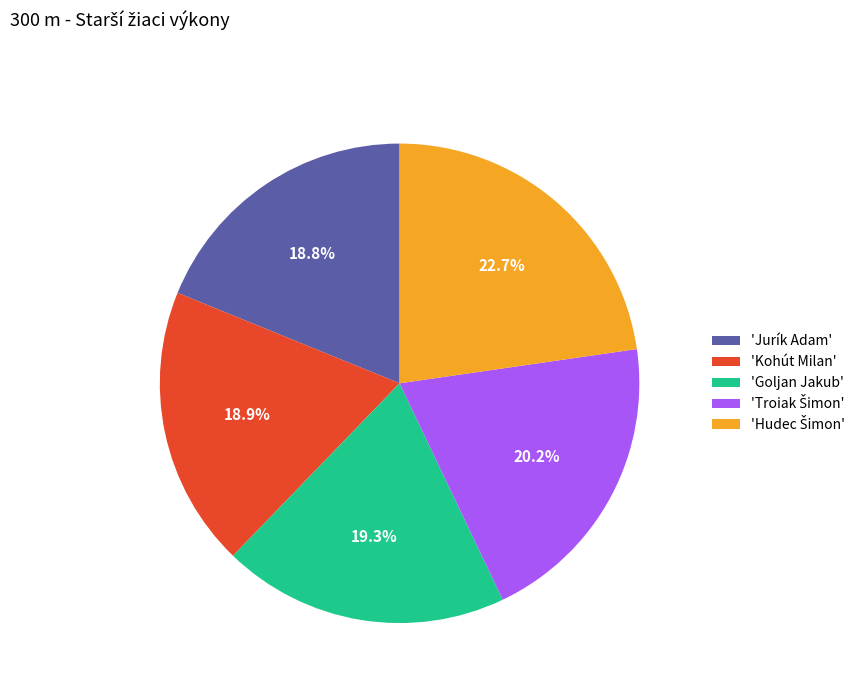

What is the ratio of the value at 'Jurík Adam' to the value at 'Kohút Milan'?

1.0